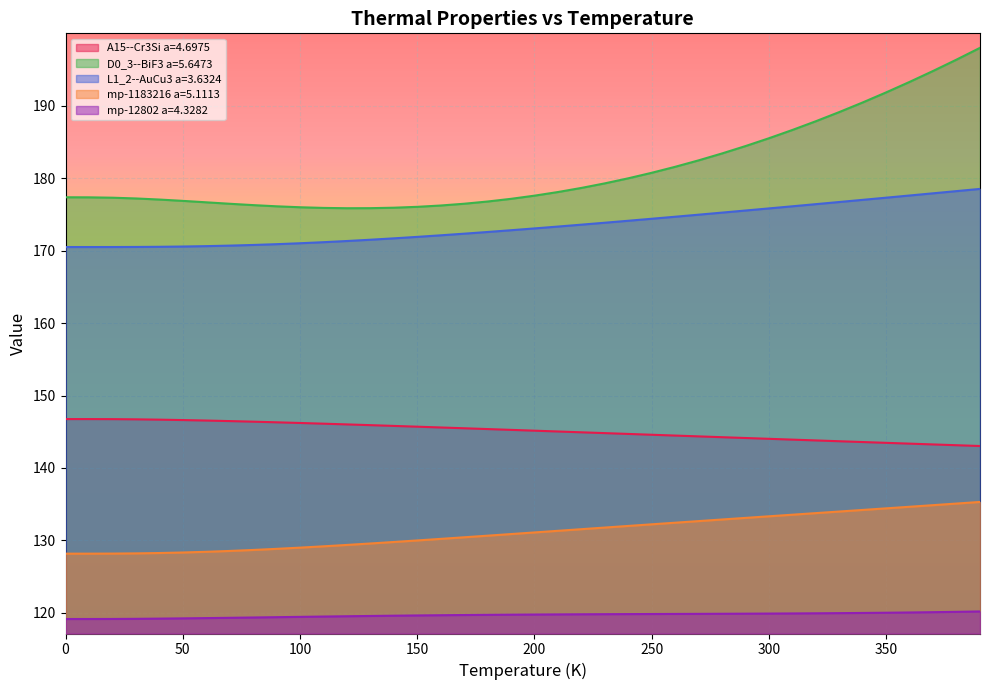

What are all the series names shown in the legend?

A15--Cr3Si a=4.6975, D0_3--BiF3 a=5.6473, L1_2--AuCu3 a=3.6324, mp-1183216 a=5.1113, mp-12802 a=4.3282